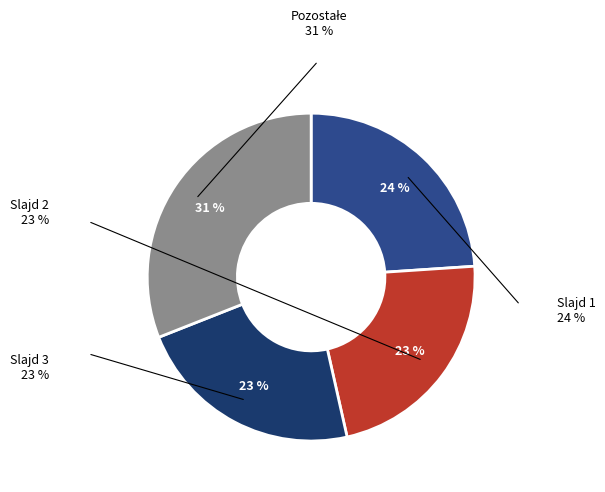

To the nearest percent, what portion does 1 represent?

24%